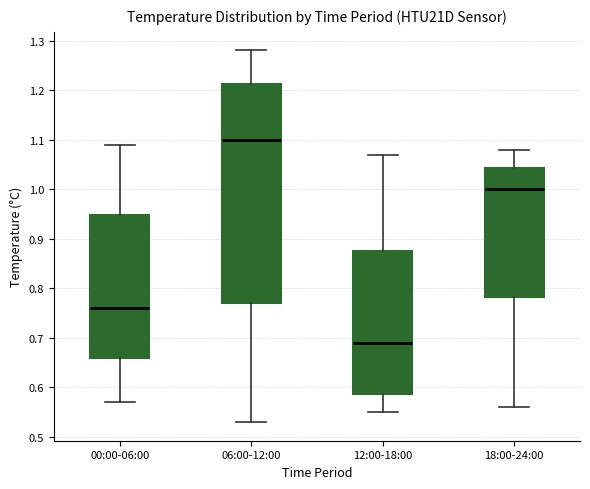

Comparing the boxes themselves (not the whiskers), which one is the tallest?

06:00-12:00